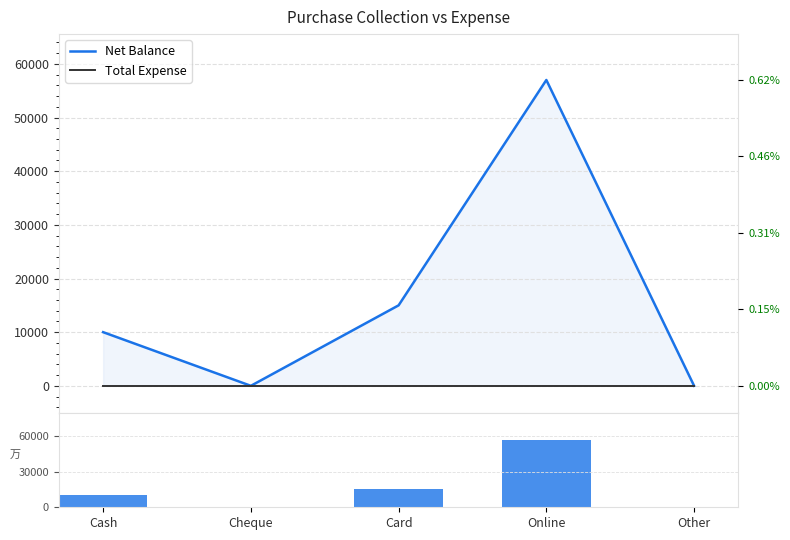

Which series has the widest spread of values?

Net Balance